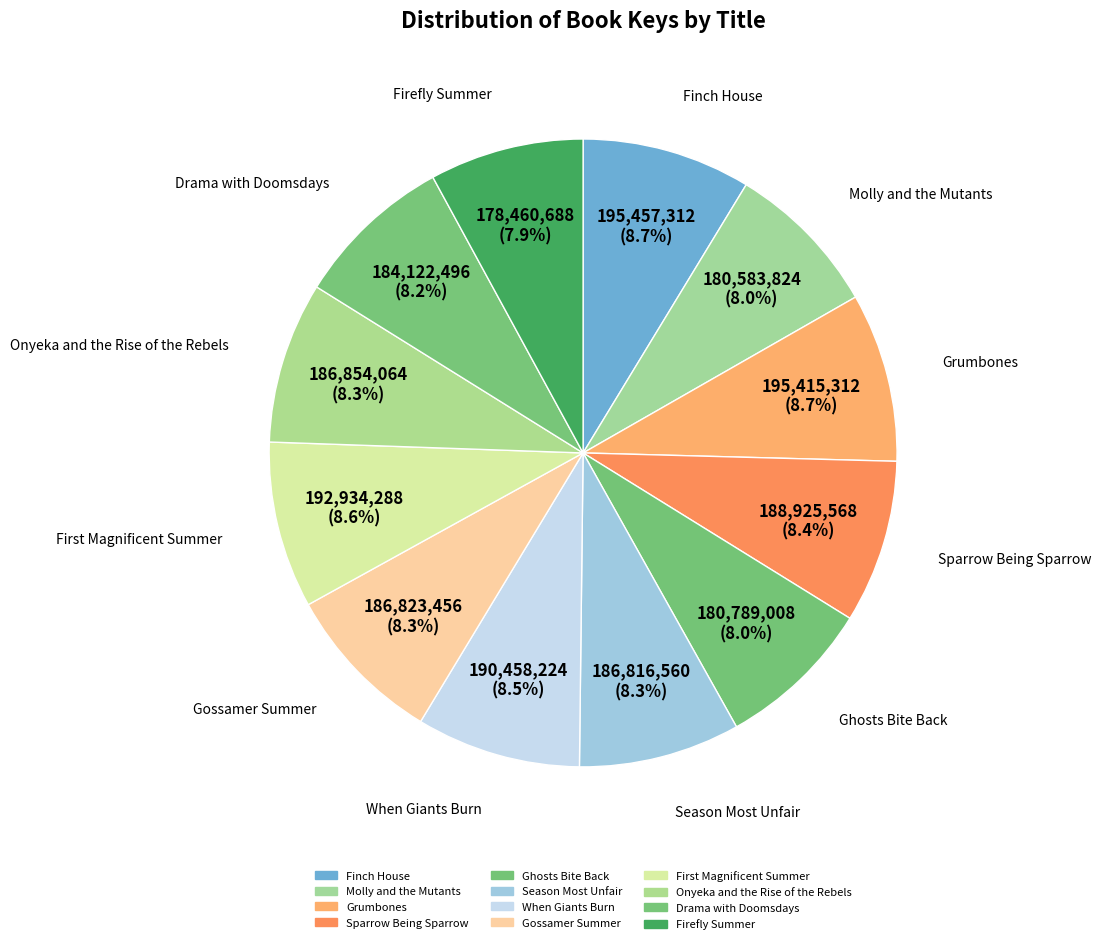

How many slices are in this pie chart?

12